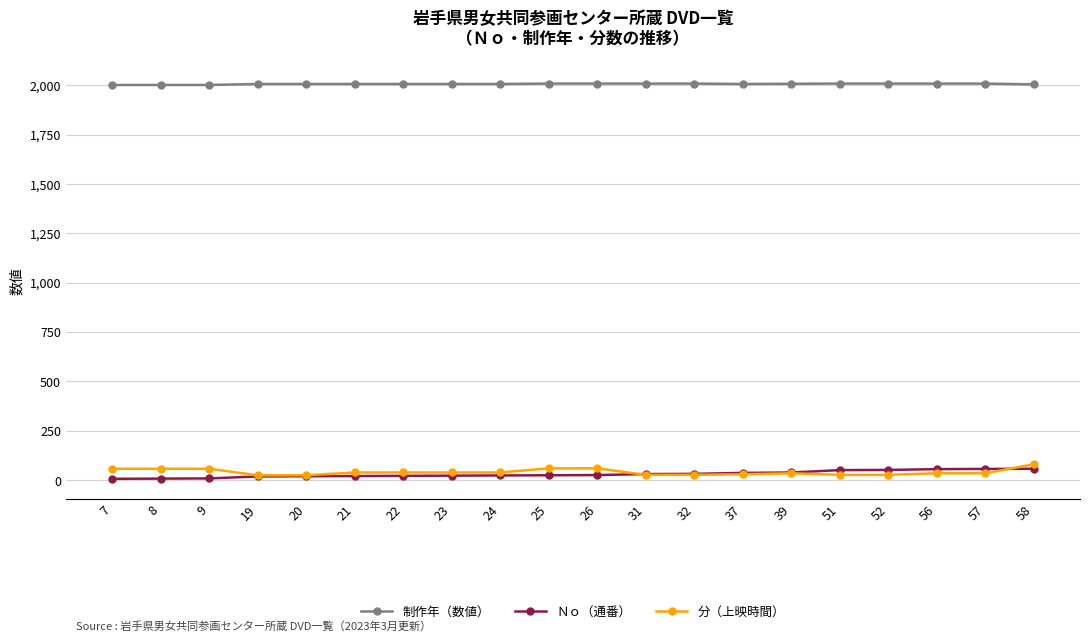

What is the sum of the Ｎｏ（通番） values at 25 and 56?

81